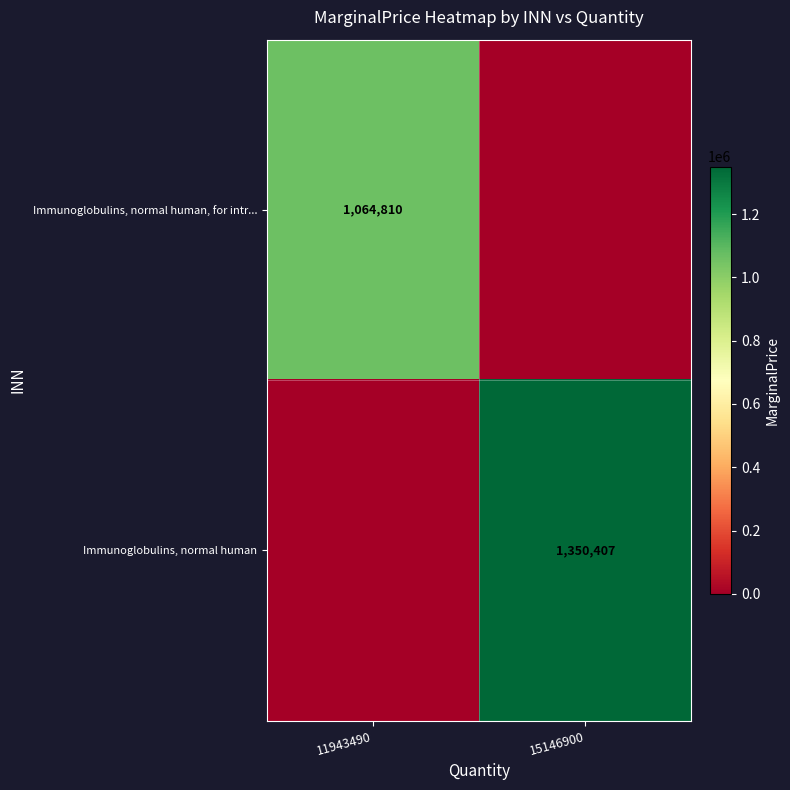

What is the maximum value shown in the chart?

1350406.7